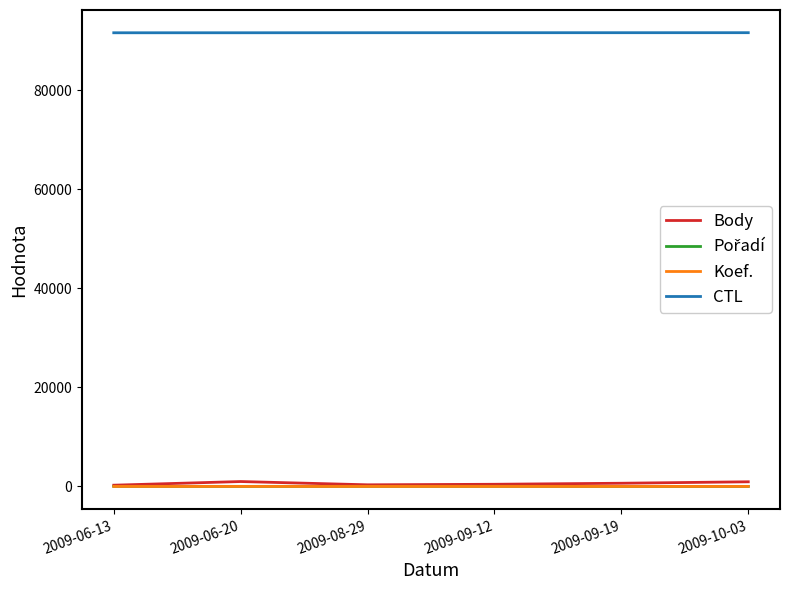

True or false: CTL and Body intersect in this chart.

False